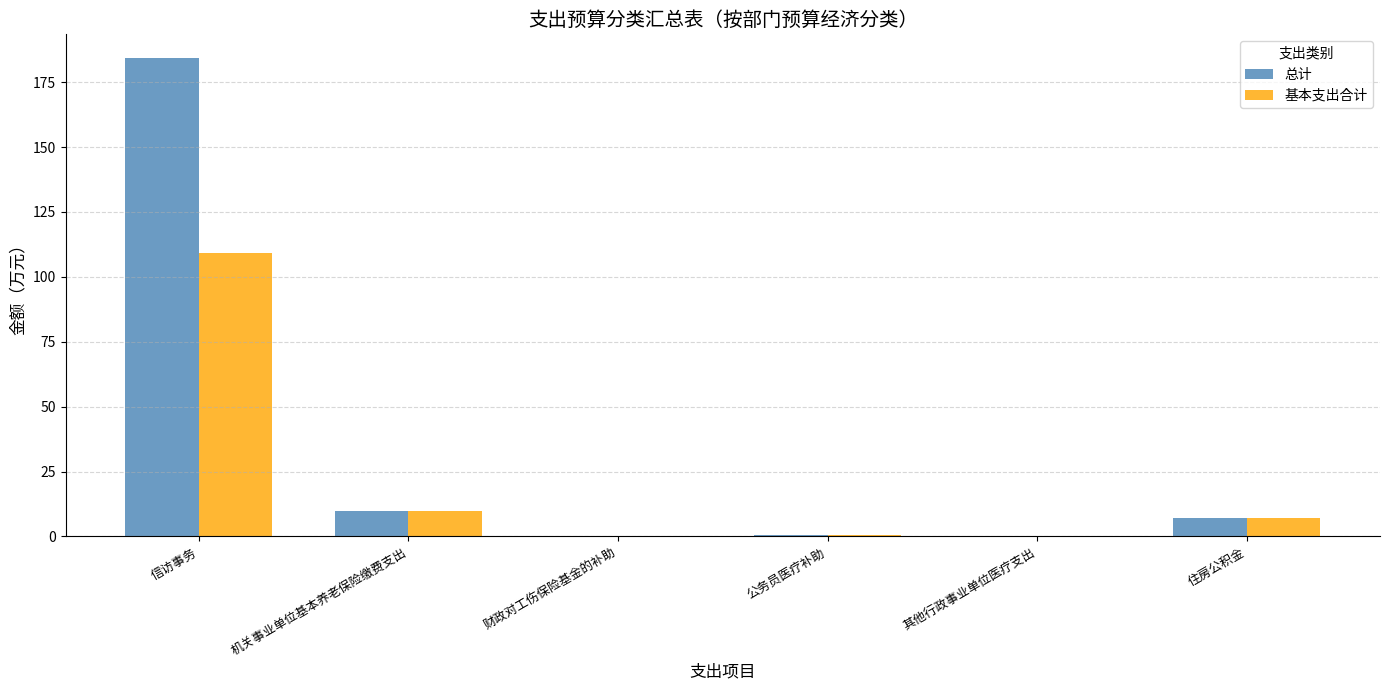

What is the maximum value shown in the chart?

184.2